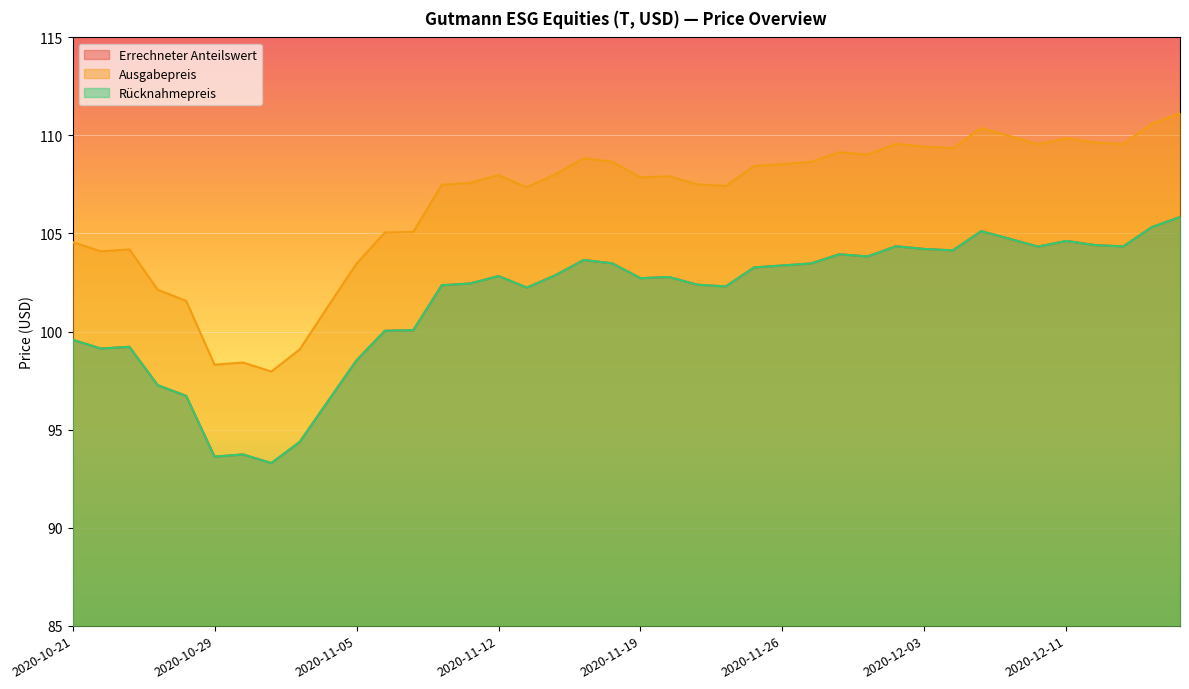

List the labels in order of Rücknahmepreis value, largest first.

2020-12-17, 2020-12-16, 2020-12-07, 2020-12-09, 2020-12-11, 2020-12-14, 2020-12-02, 2020-12-15, 2020-12-10, 2020-12-03, 2020-12-04, 2020-11-30, 2020-12-01, 2020-11-17, 2020-11-18, 2020-11-27, 2020-11-26, 2020-11-25, 2020-11-16, 2020-11-12, 2020-11-20, 2020-11-19, 2020-11-11, 2020-11-23, 2020-11-10, 2020-11-24, 2020-11-13, 2020-11-09, 2020-11-06, 2020-10-21, 2020-10-23, 2020-10-22, 2020-11-05, 2020-10-27, 2020-10-28, 2020-11-04, 2020-11-03, 2020-10-30, 2020-10-29, 2020-11-02